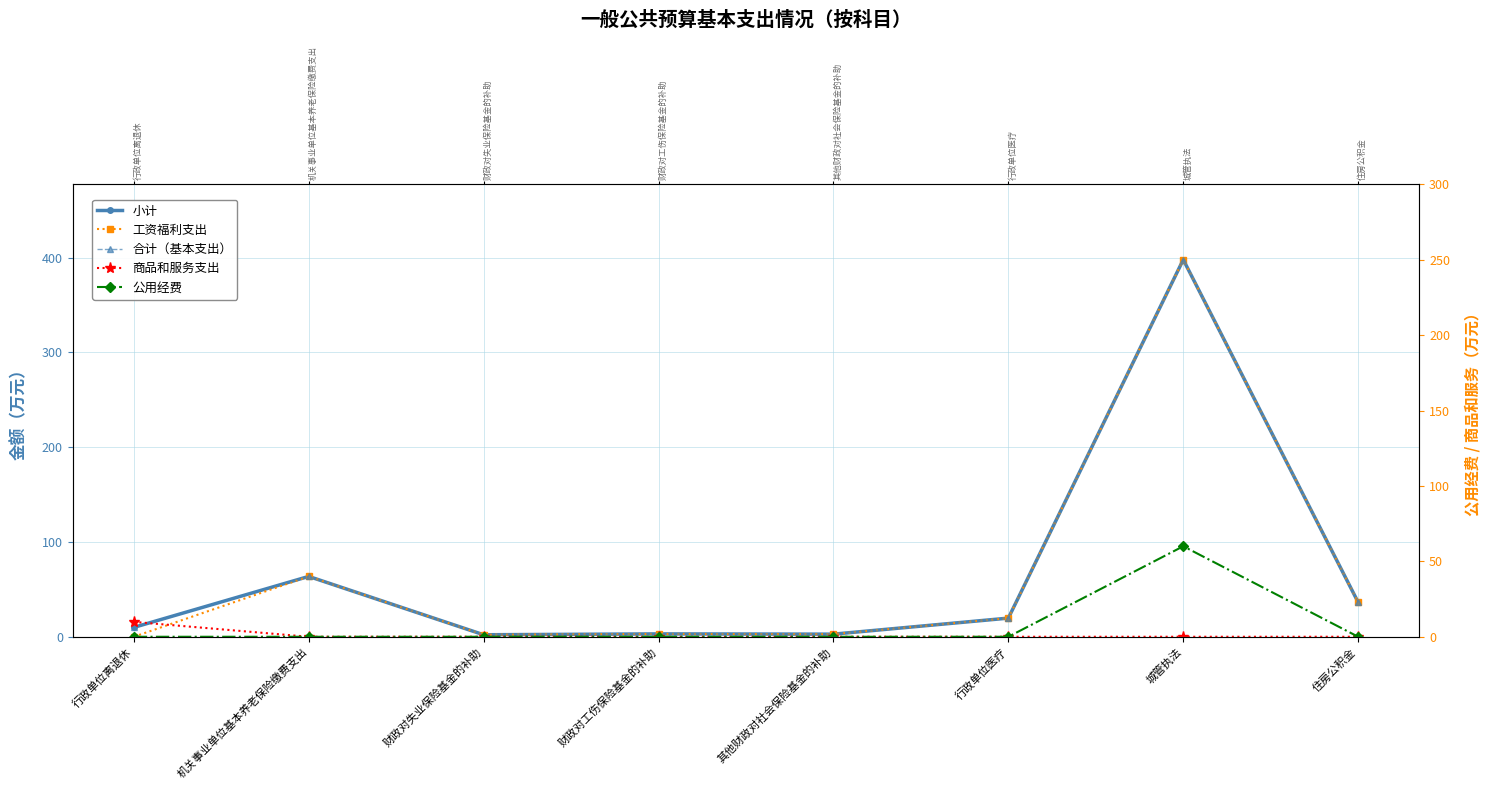

Is this an area chart (filled region under the line)?

No